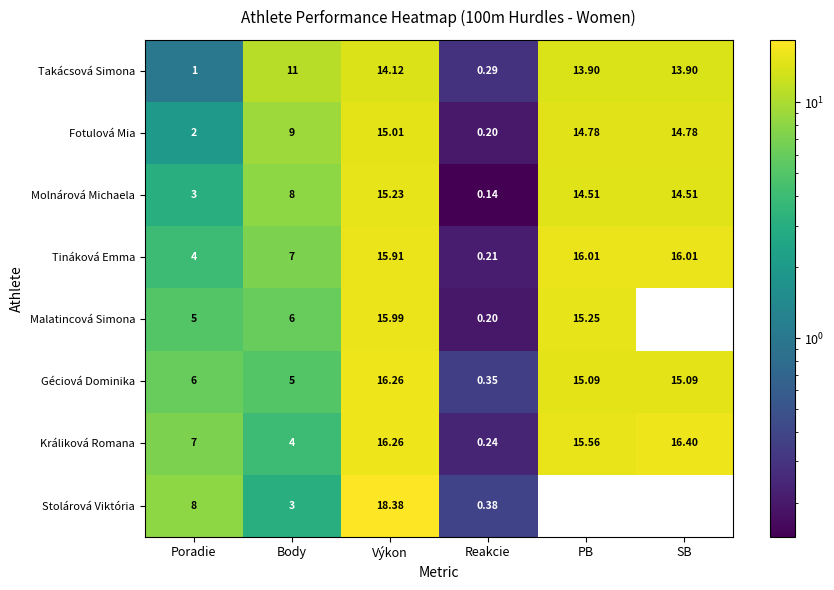

At which label is Takácsová Simona closest to 7?

Body